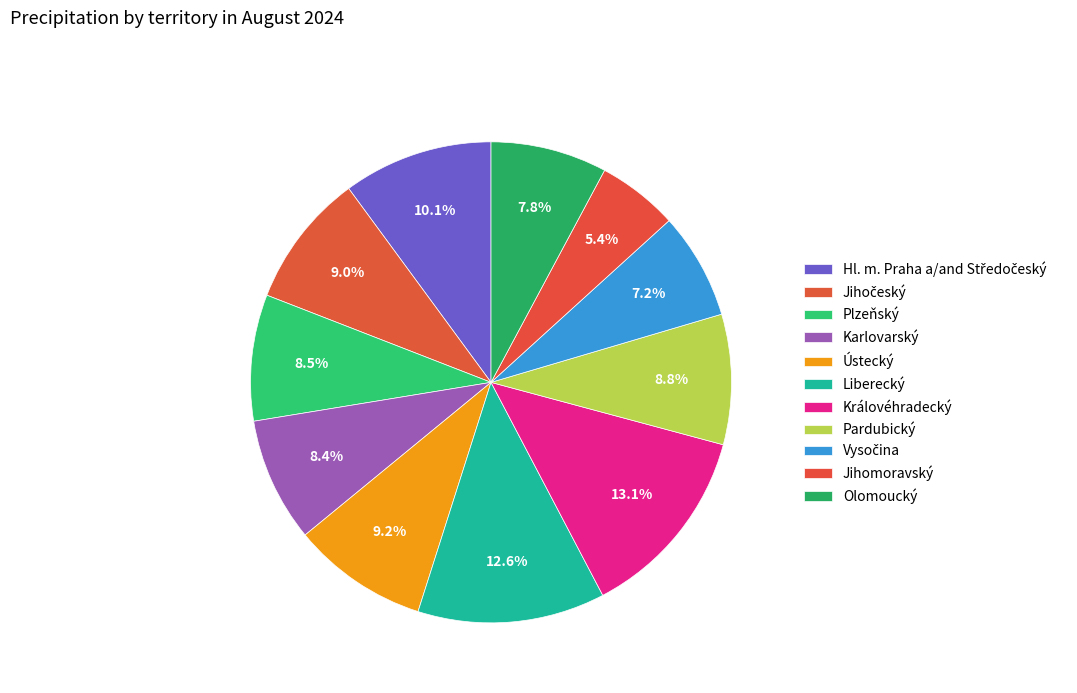

To the nearest percent, what portion does Vysočina represent?

7%